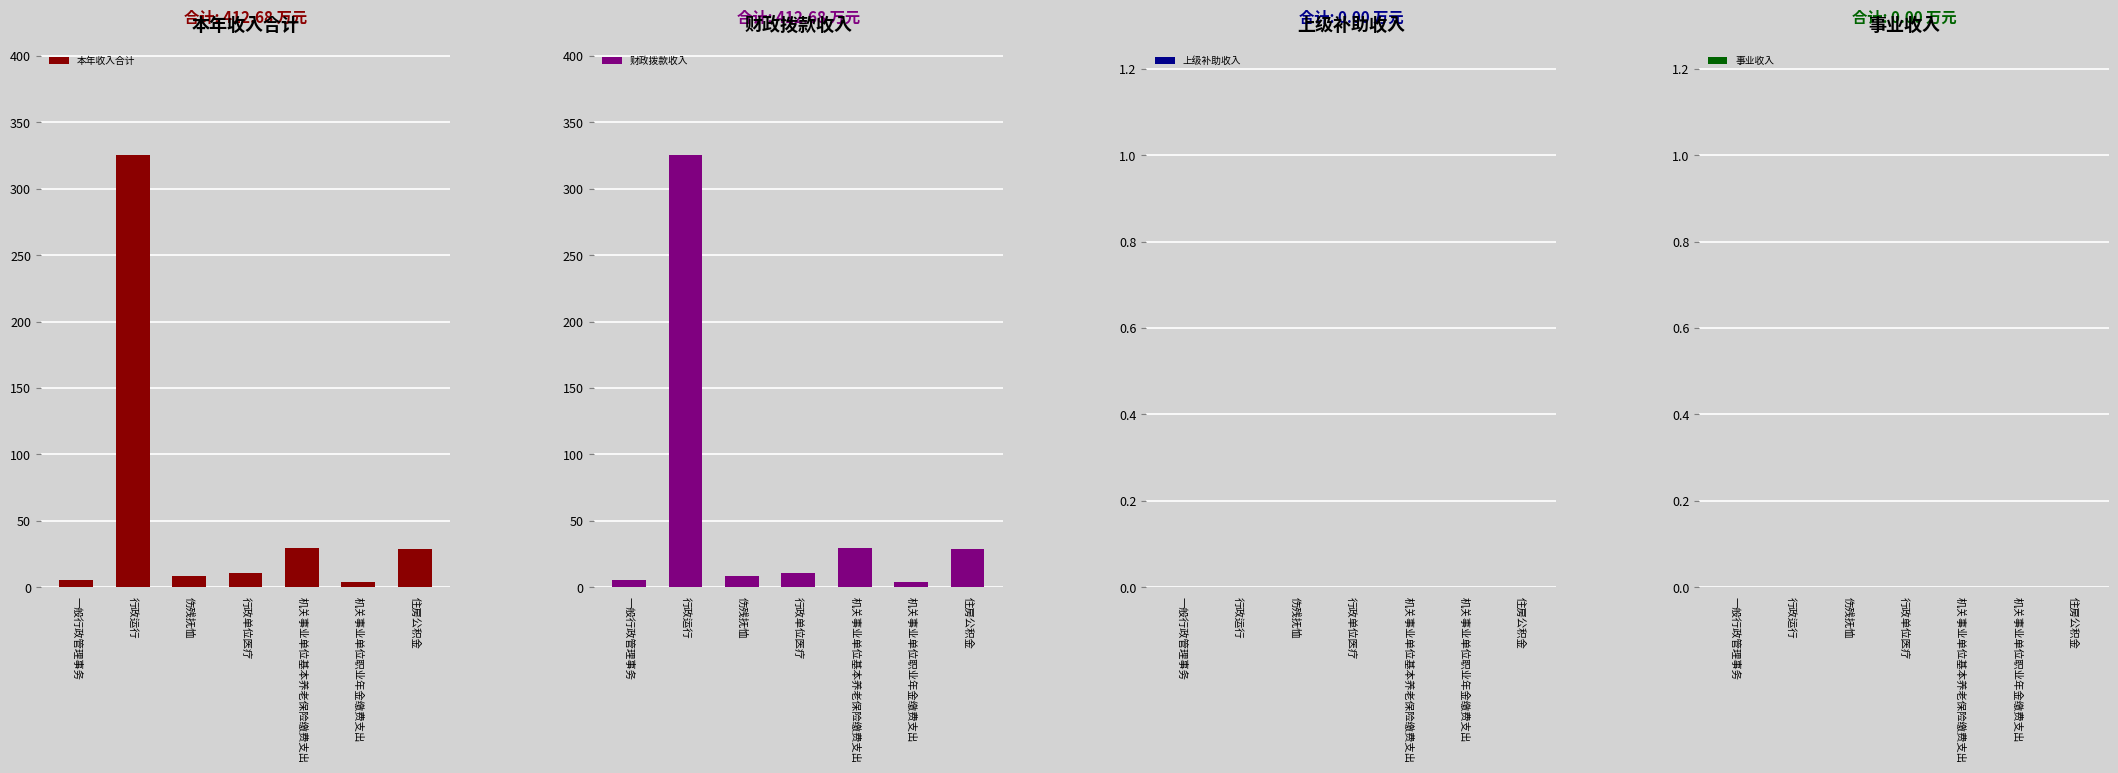

What is the value of the 本年收入合计 bar at the 2nd from the left?

325.3